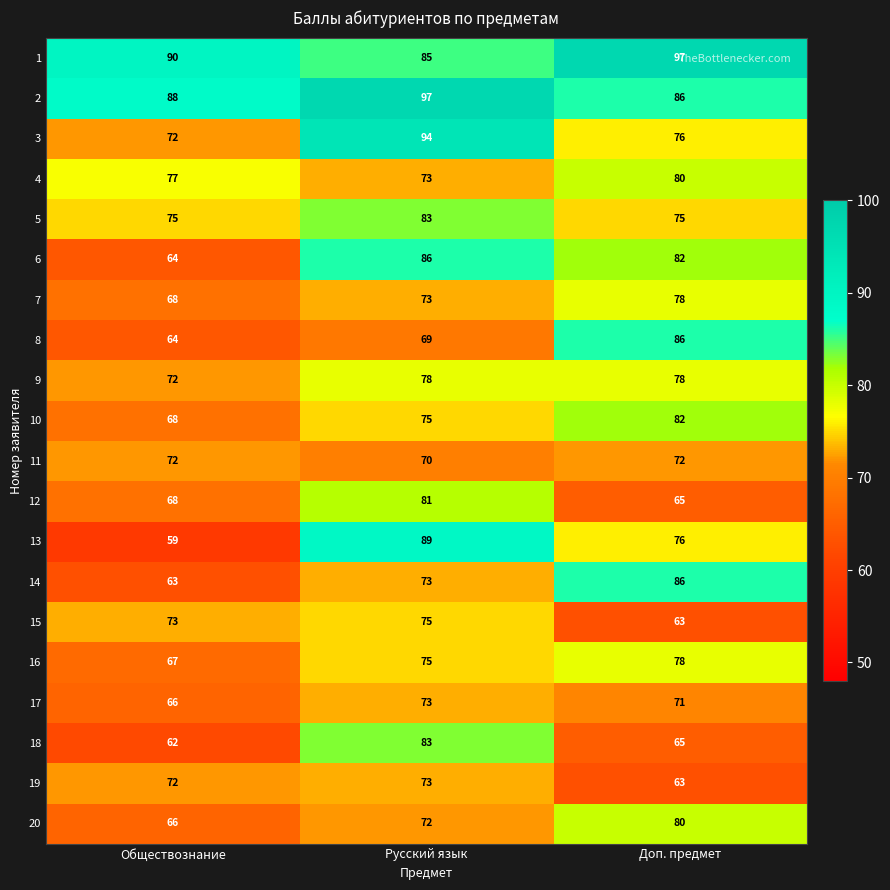

How many series are shown in this chart?

20